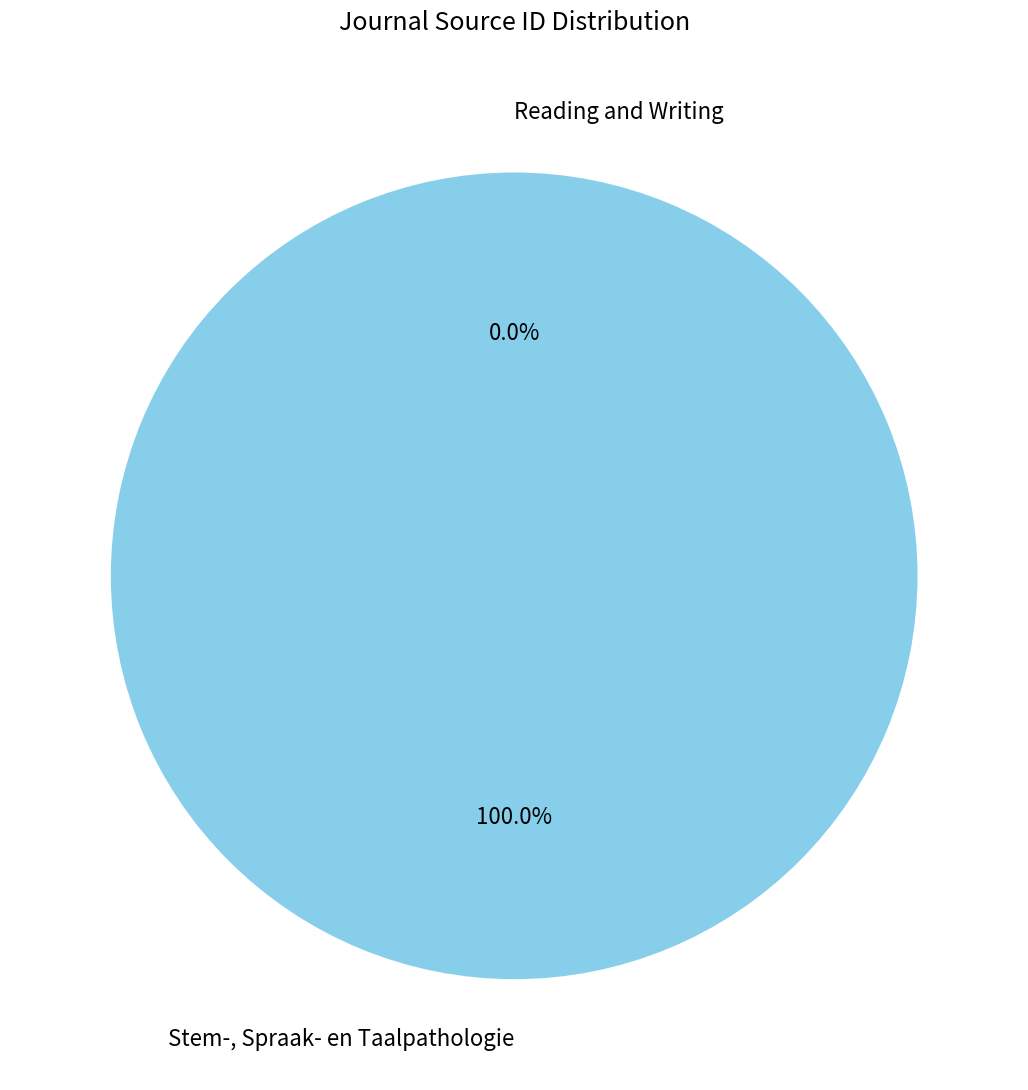

What percentage is the Stem-, Spraak- en Taalpathologie slice, to the nearest percent?

100%